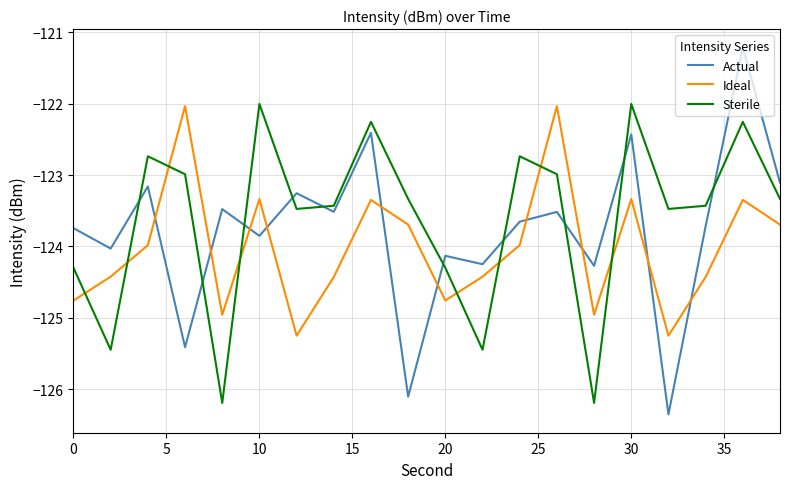

What is the highest value of the Actual series?

-121.2